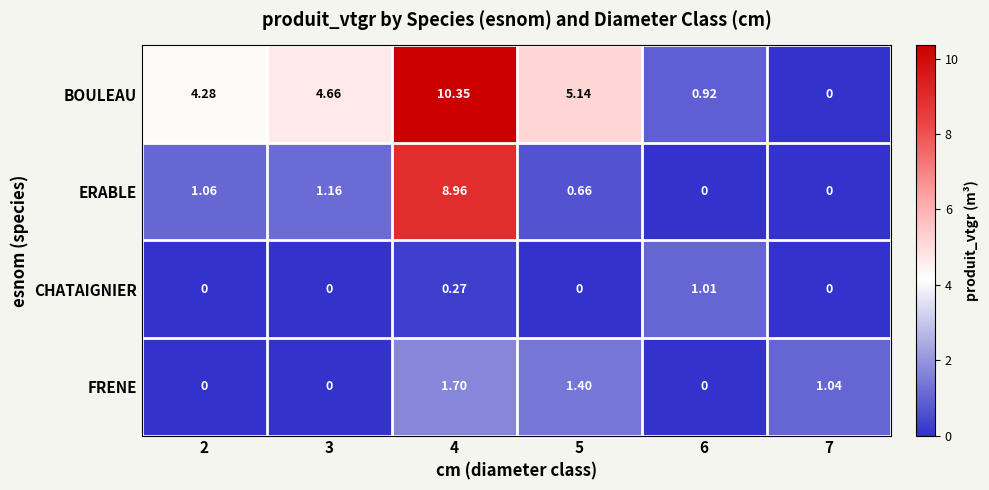

Which category has the highest value across all series?

4